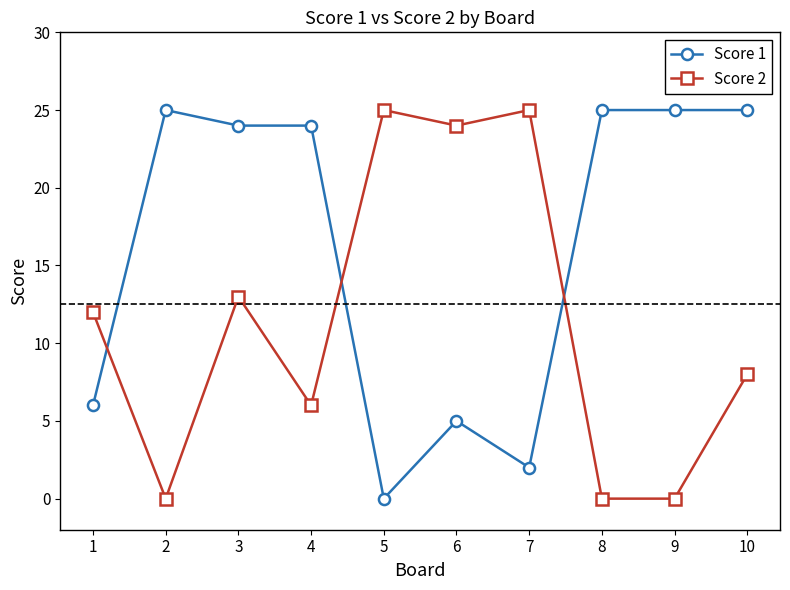

What is the difference between the maximum and minimum values in the Score 1 series?

25